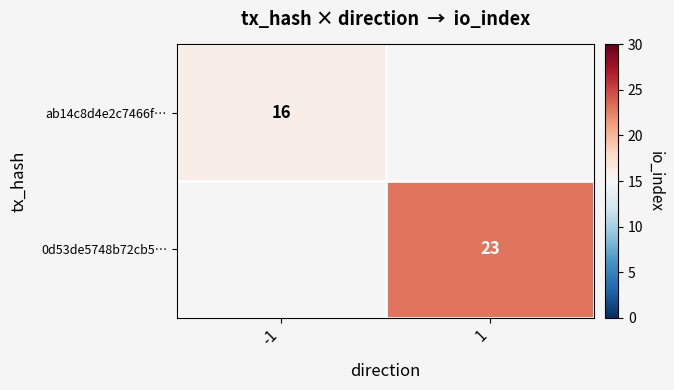

How many distinct data groups are displayed?

2